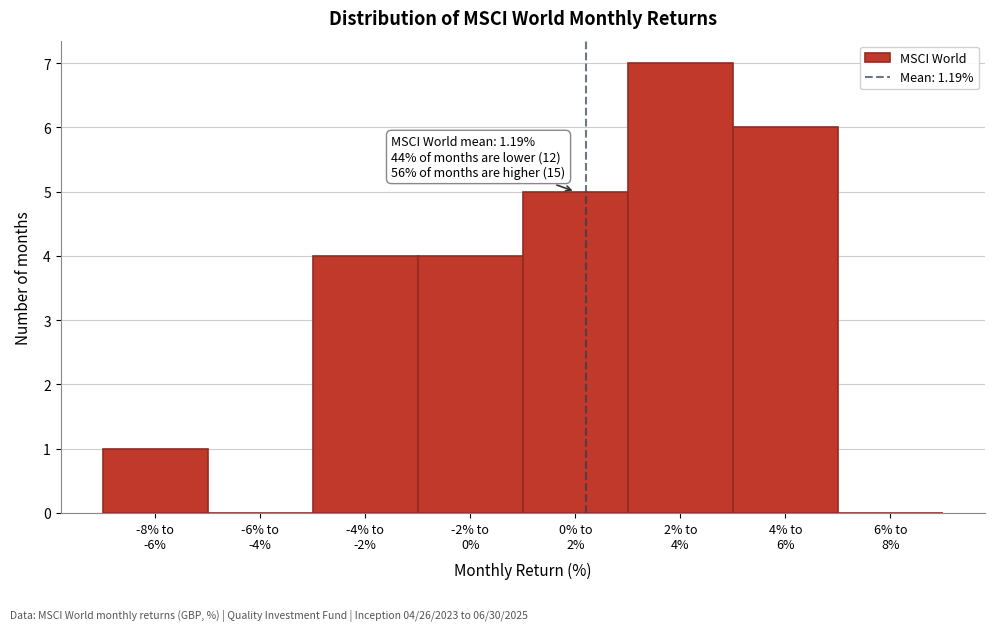

What is the maximum value shown in the chart?

7